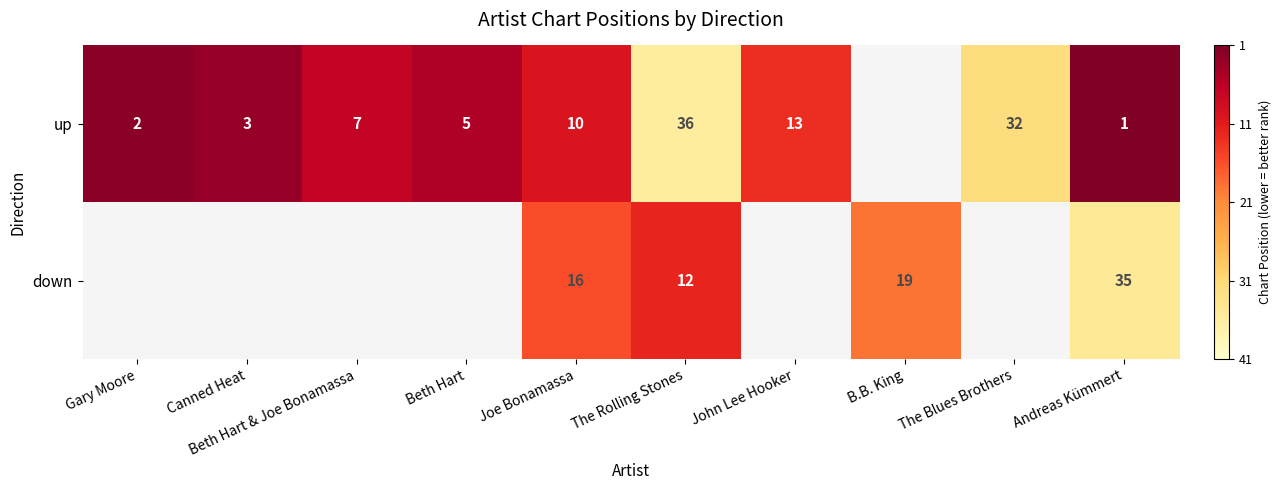

Which series changed the most between The Rolling Stones and Andreas Kümmert?

up